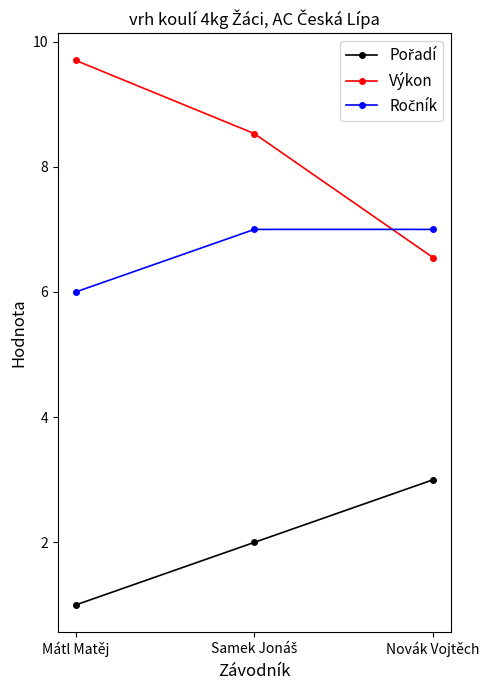

What is the value of the Výkon point at the 1st from the left?

9.7